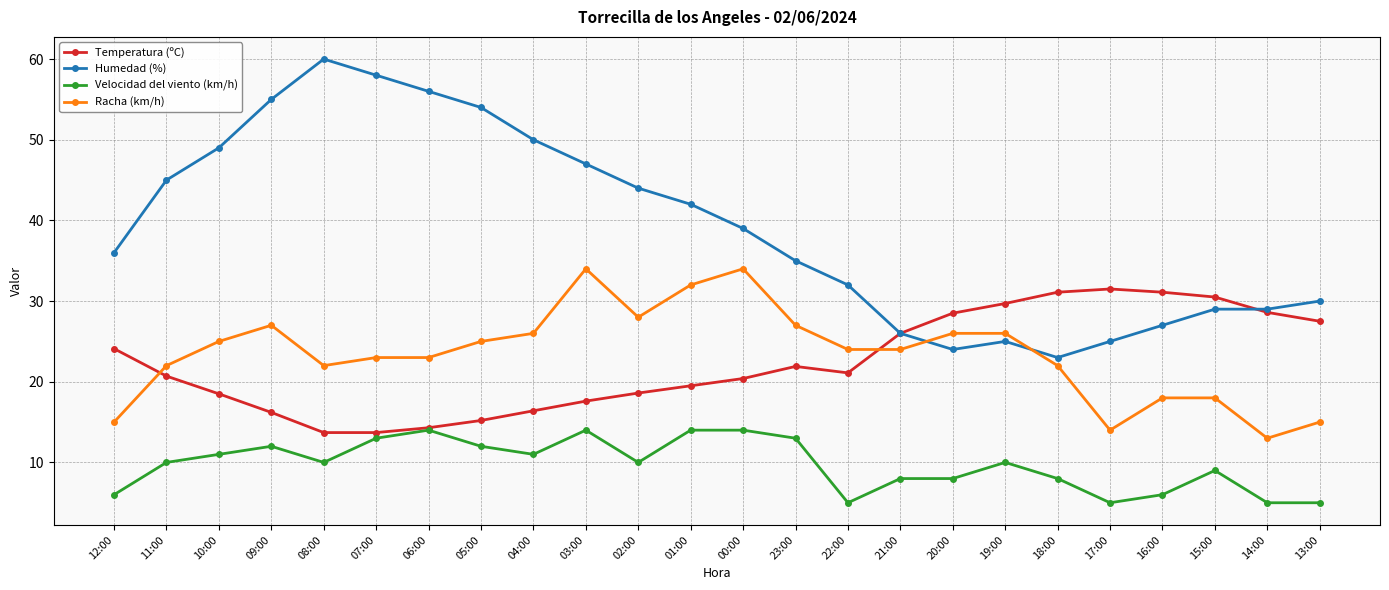

How many Velocidad del viento (km/h) values are between 8 and 13?

14